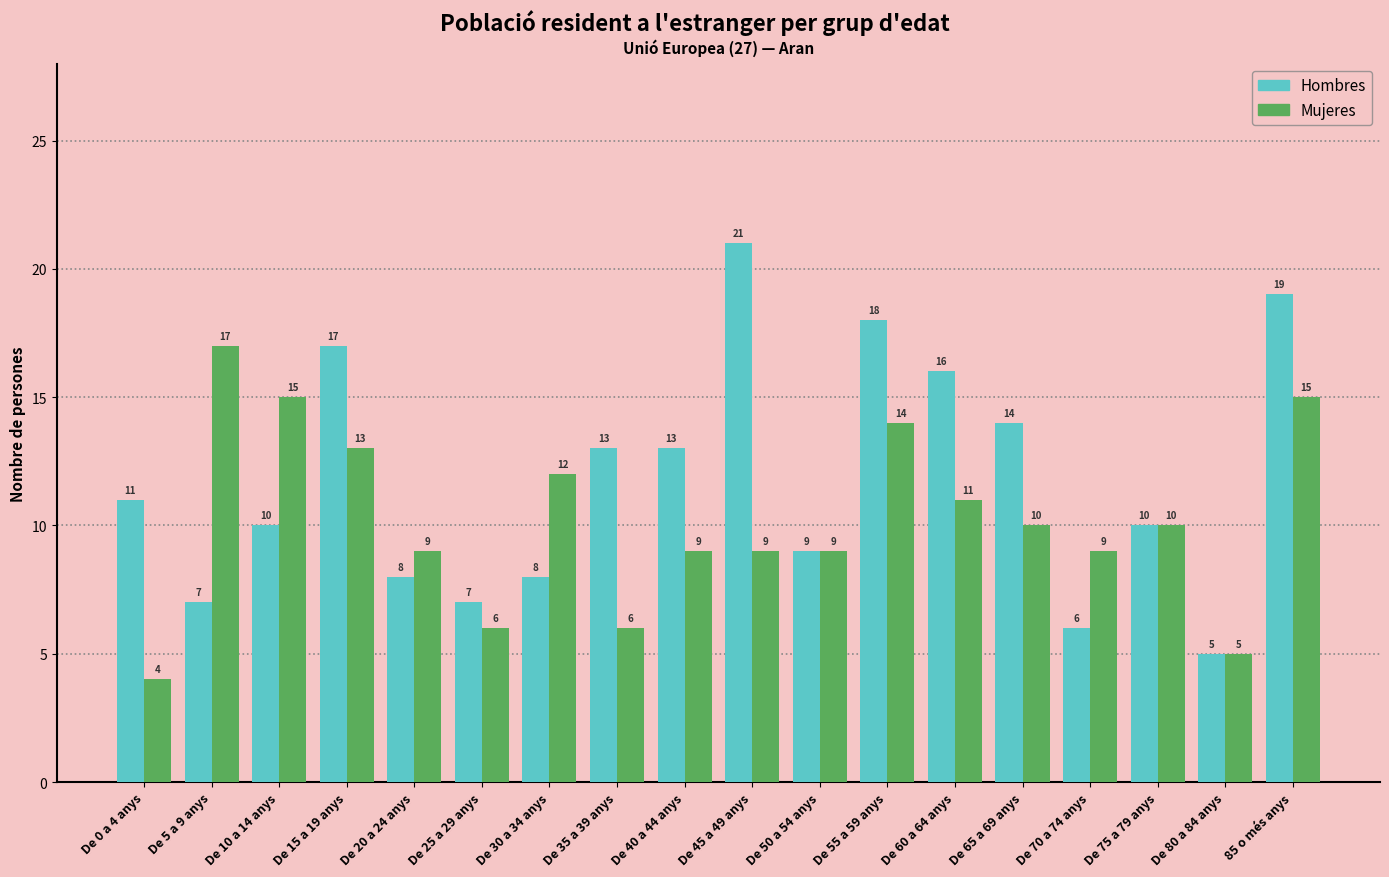

Rank the series by their average value, from lowest to highest.

Mujeres, Hombres